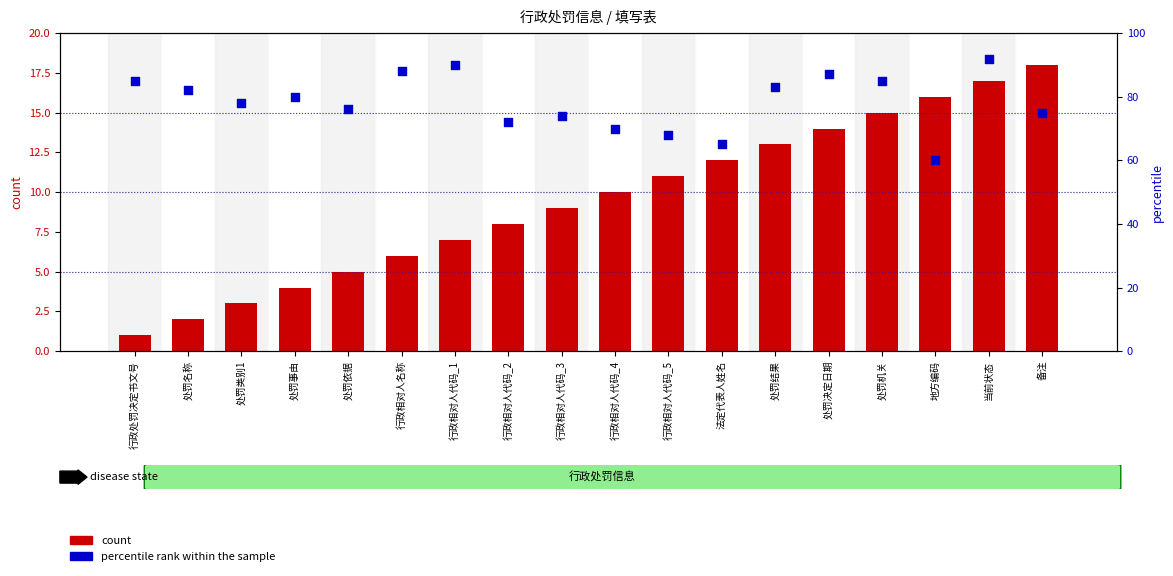

Which series reaches the minimum Y coordinate?

count